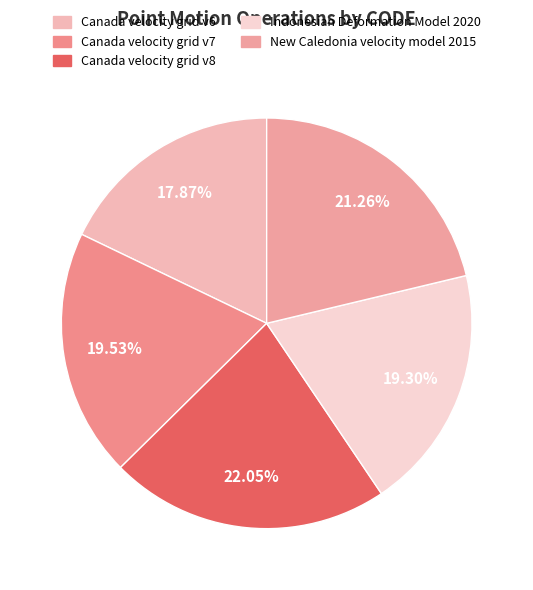

To the nearest percent, what is the combined percentage of Canada velocity grid v8 and New Caledonia velocity model 2015?

43%